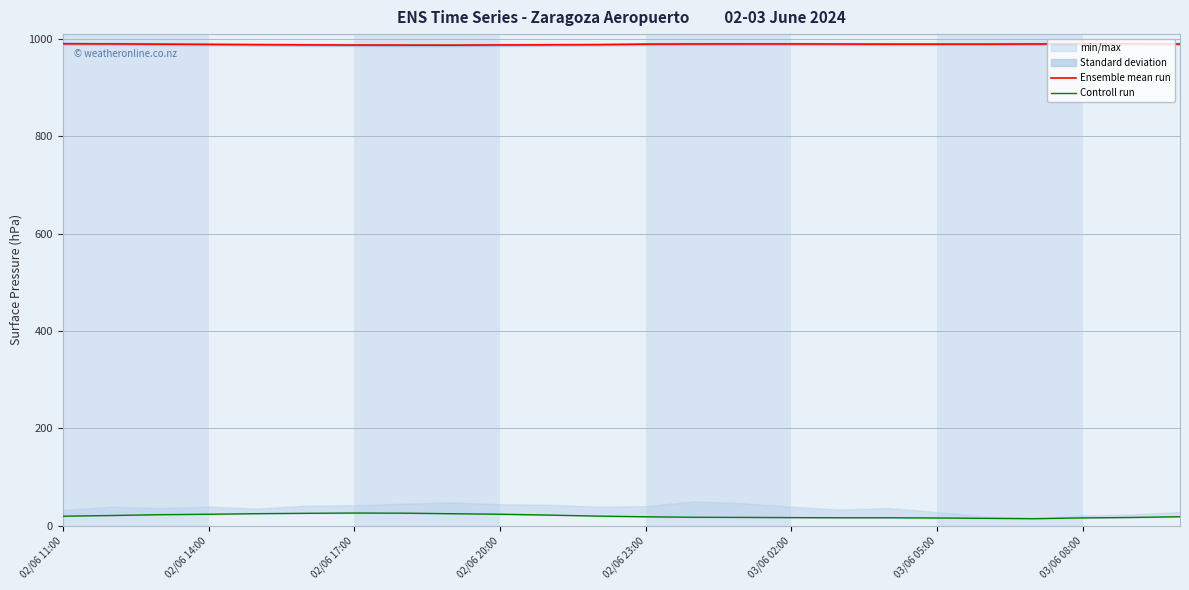

The value of Ensemble mean run at 02/06 23:00 is 454.5. True or false?

False